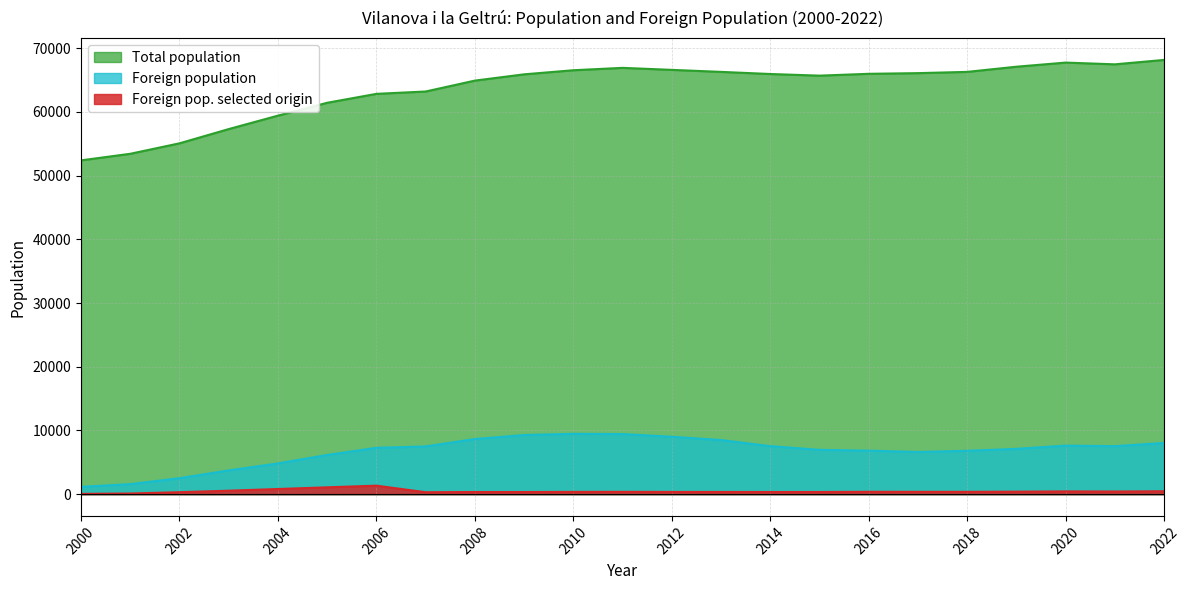

Count the number of categories in the chart.

23